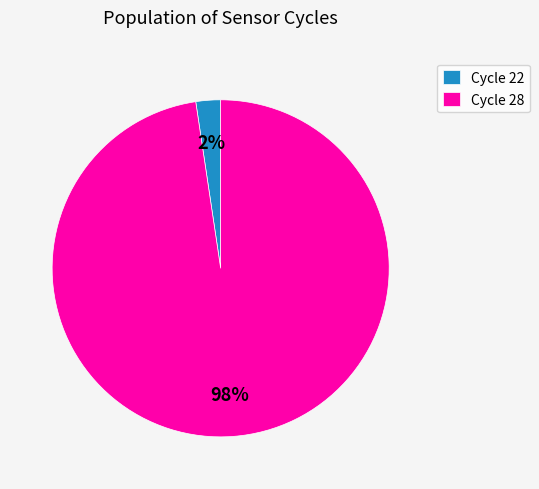

Combined, do Cycle 22 and Cycle 28 account for over 50%?

Yes